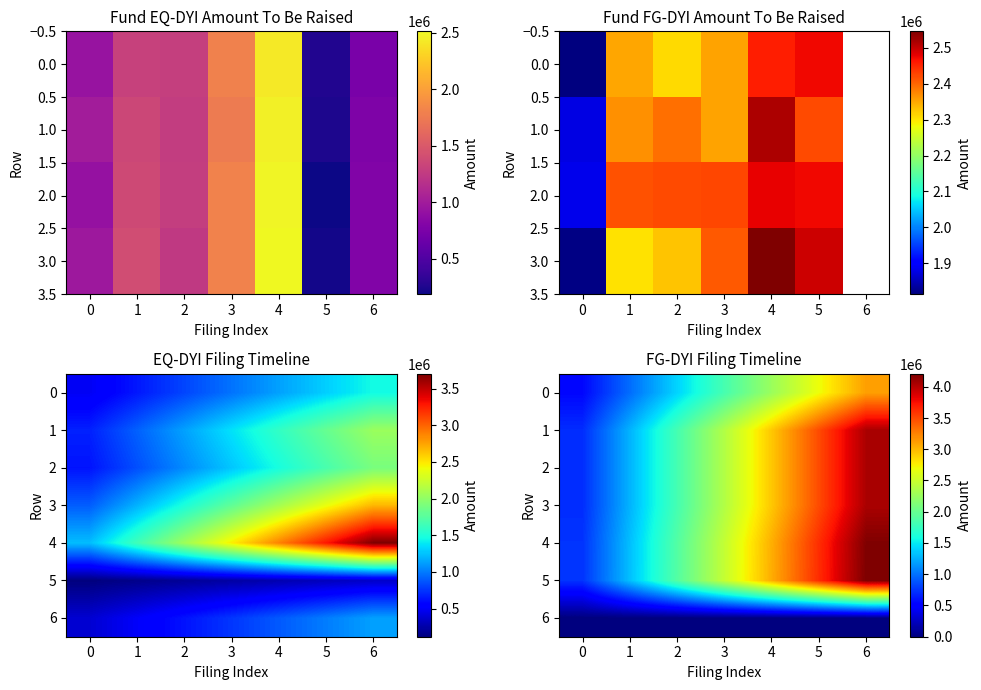

What is the sum of all 3 values?

16656486.3